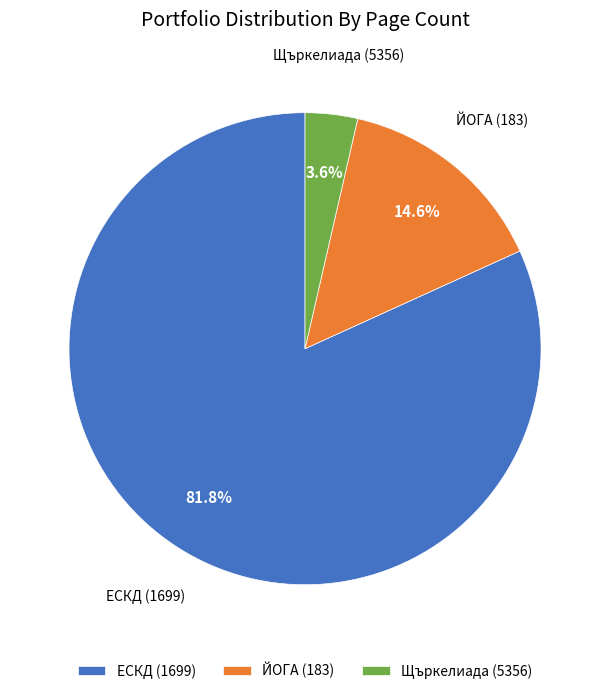

The ЙОГА (183) slice represents 7% of the pie. True or false?

False